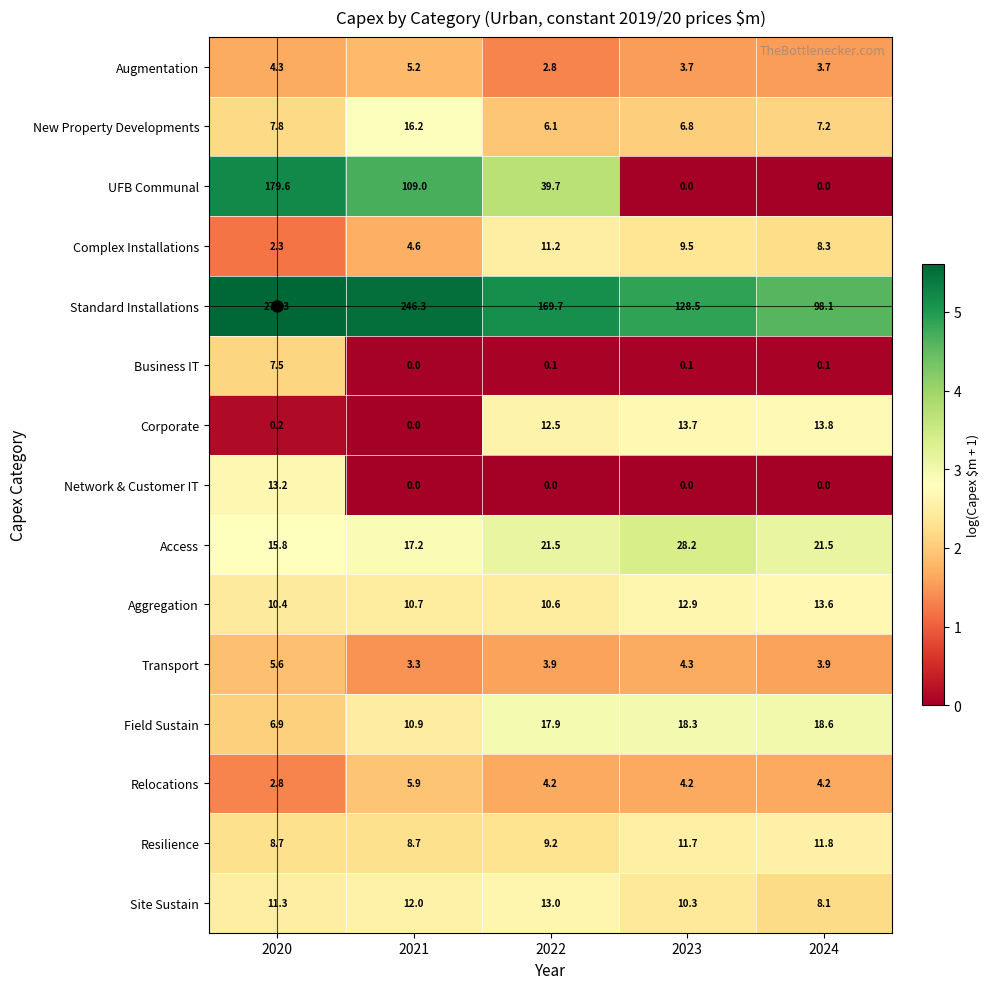

What is the greatest value displayed?

270.3